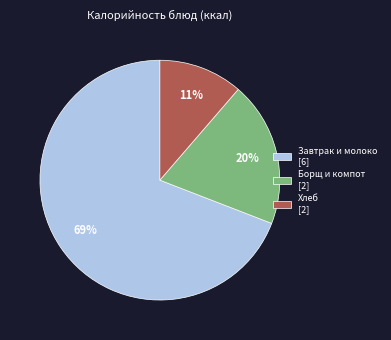

What is the majority slice?

Завтрак и молоко [6]